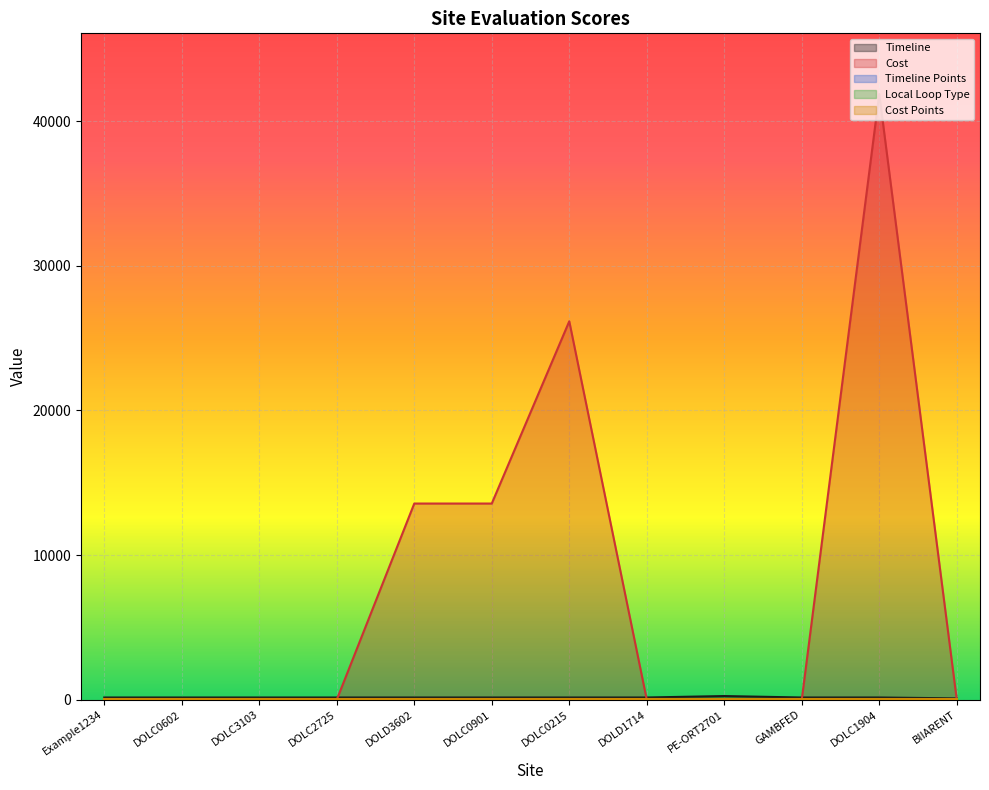

What position from the left is DOLC2725?

4